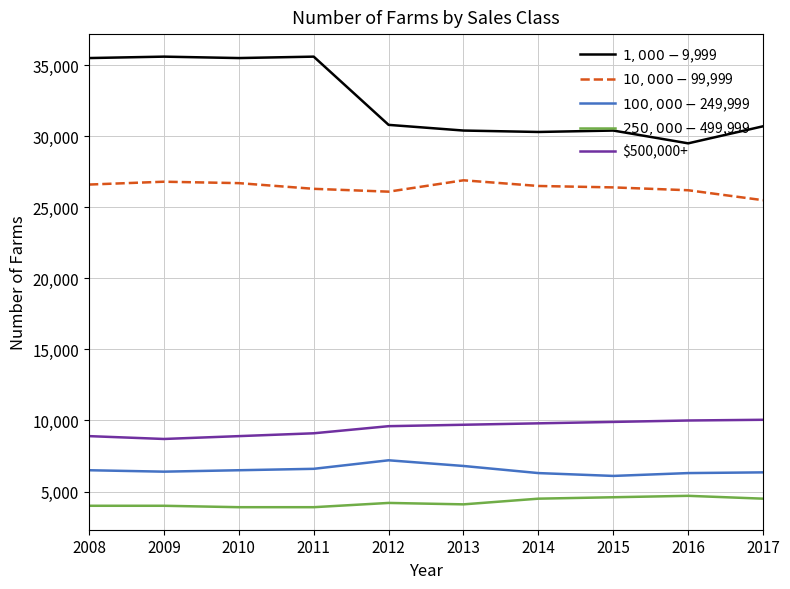

What is the minimum value shown in the chart?

3900